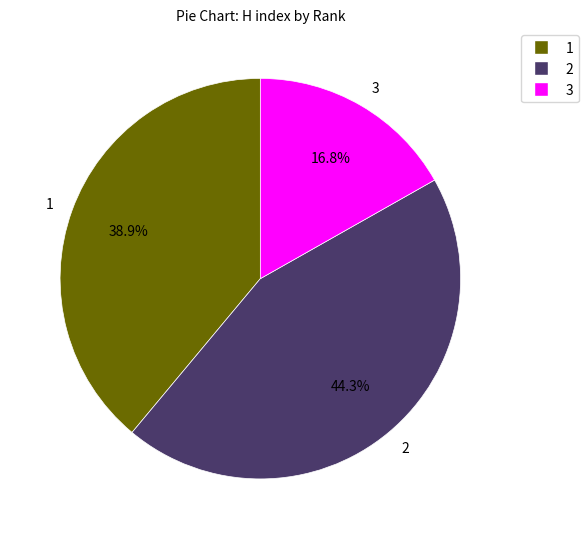

Rank the categories by value from highest to lowest.

2, 1, 3